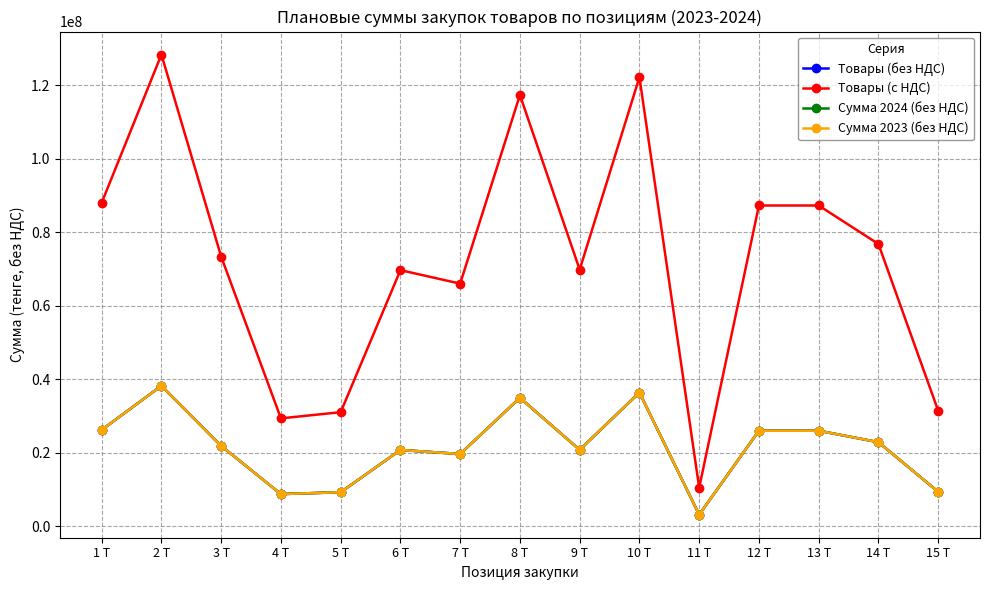

Where is Сумма 2023 (без НДС) nearest to the value 20669250?

6 Т